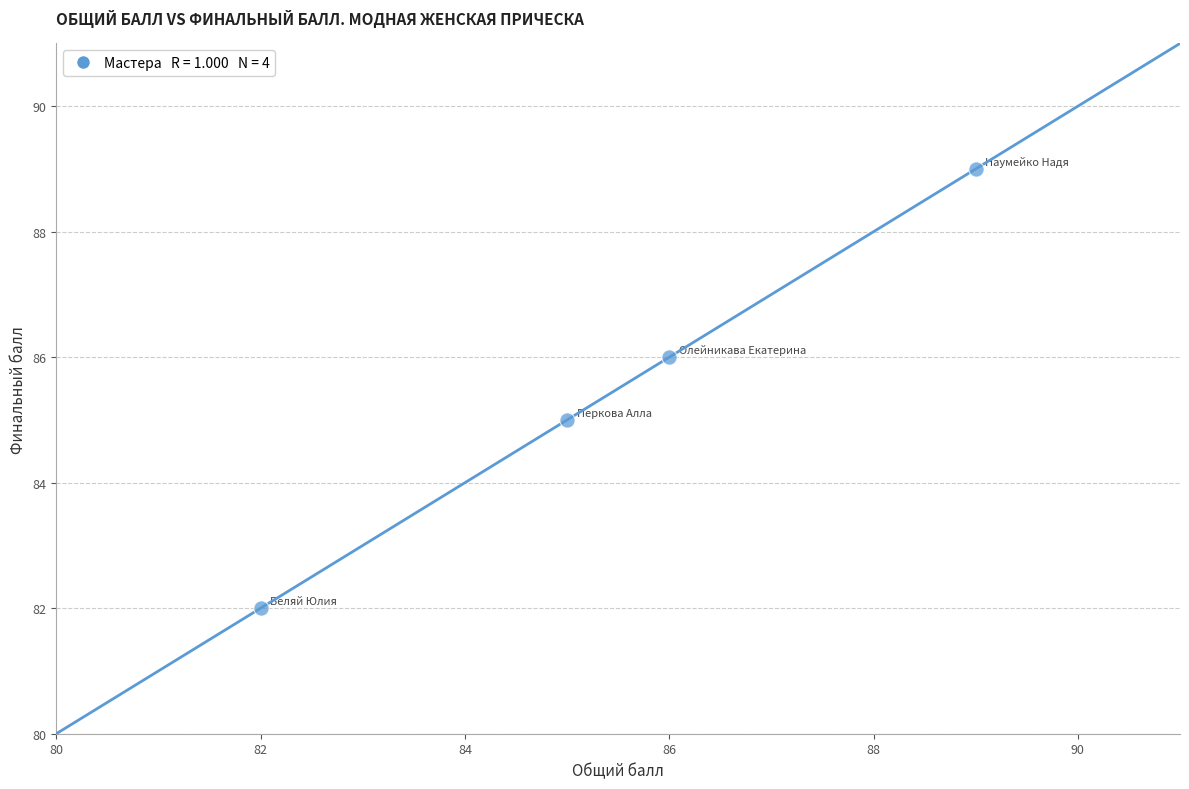

What is the range of X values (max minus min)?

7